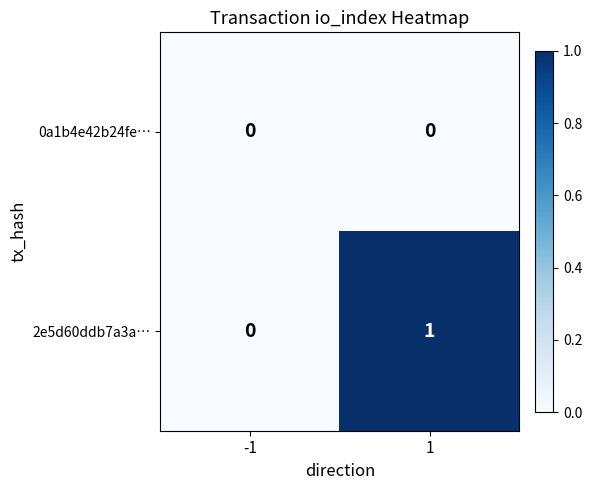

Count the number of categories in the chart.

2